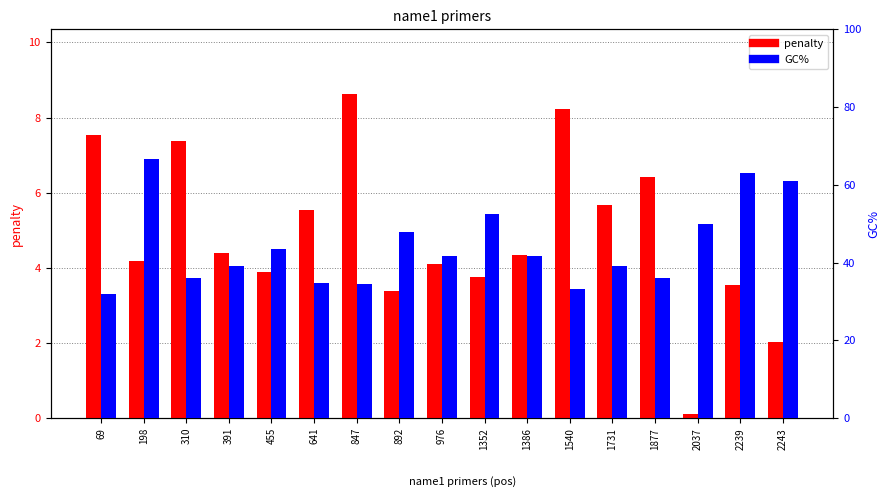

How many categories are shown in the chart?

17